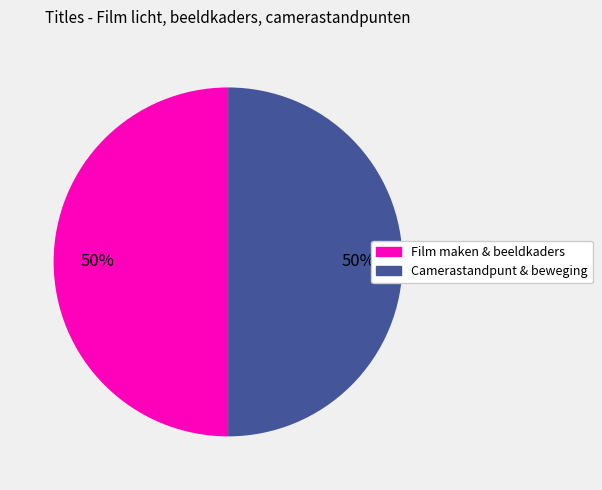

To the nearest percent, what is the average slice percentage?

50%